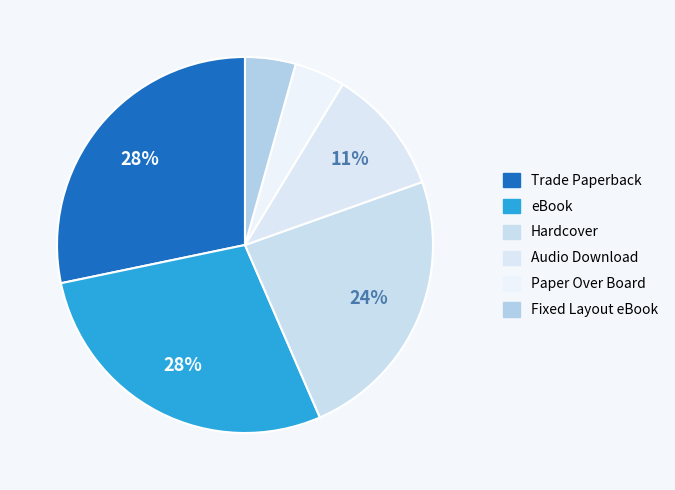

Count the number of slices in the pie.

6